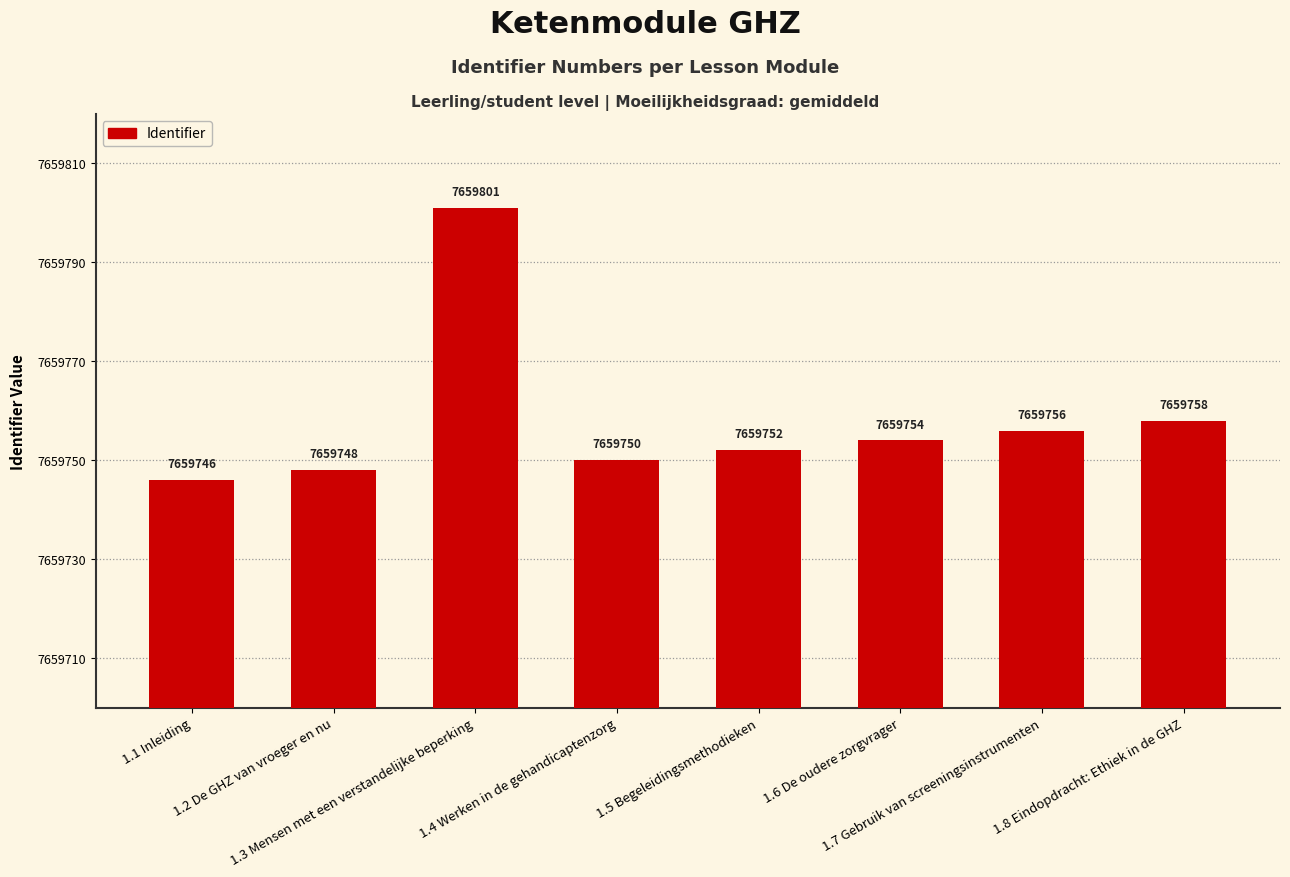

What is the difference between the maximum and minimum values?

55